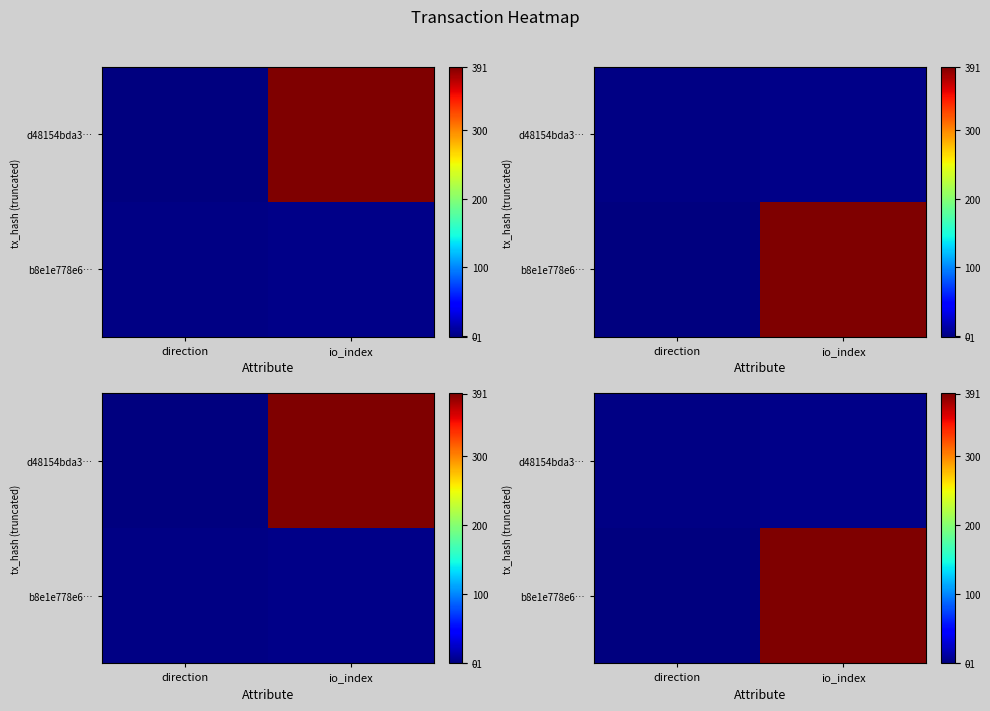

What is the lowest value of the b8e1e778e6… series?

-1